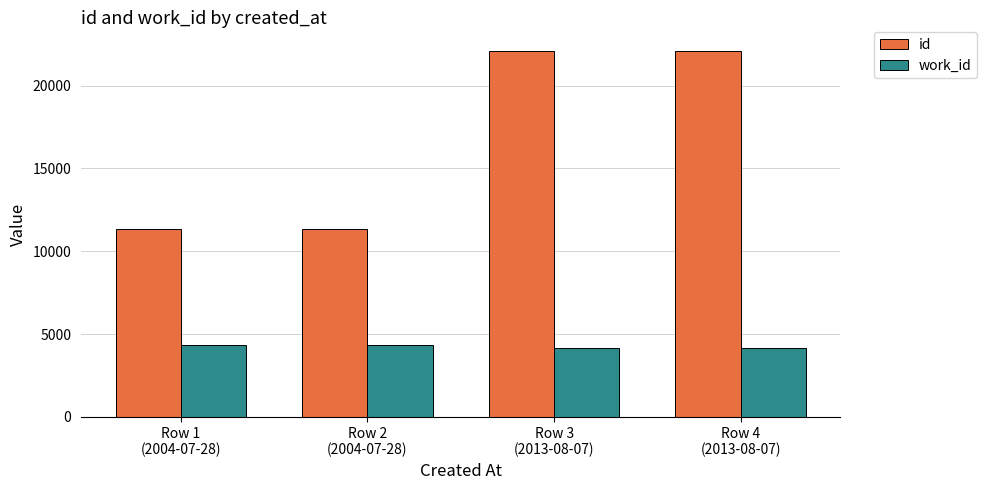

At how many categories does at least one series exceed 4709?

4